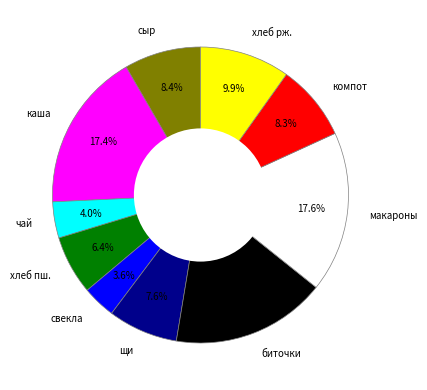

Is the sum of каша and чай greater than half?

No